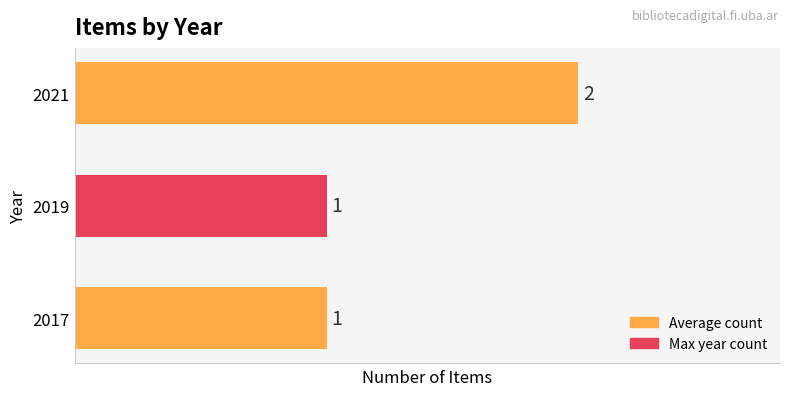

At which category does the chart reach its peak across all series?

2021